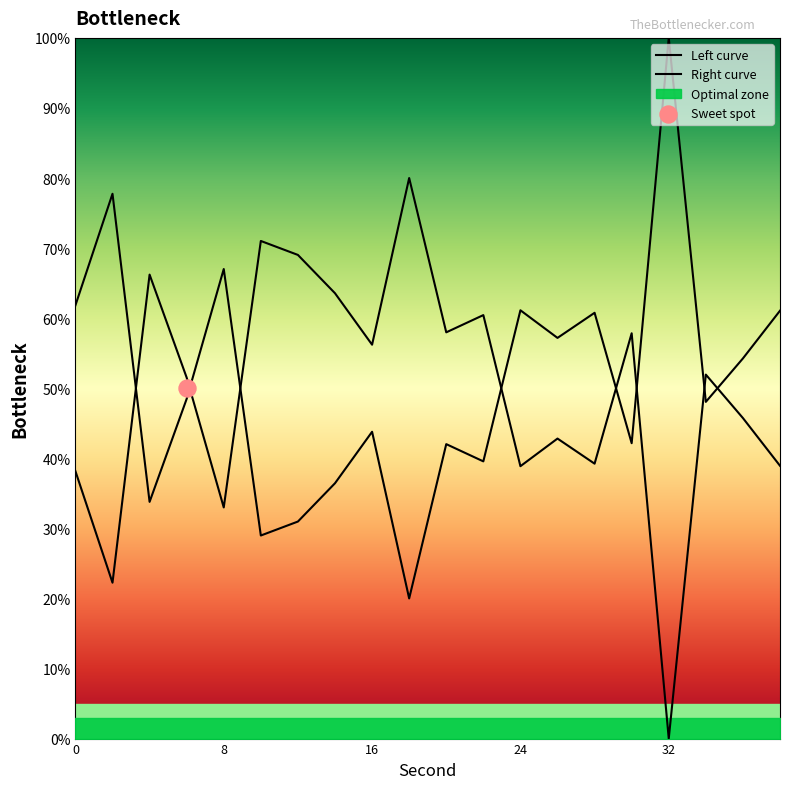

Is the value of Left curve at 9 greater than the value of Right curve at 15?

No